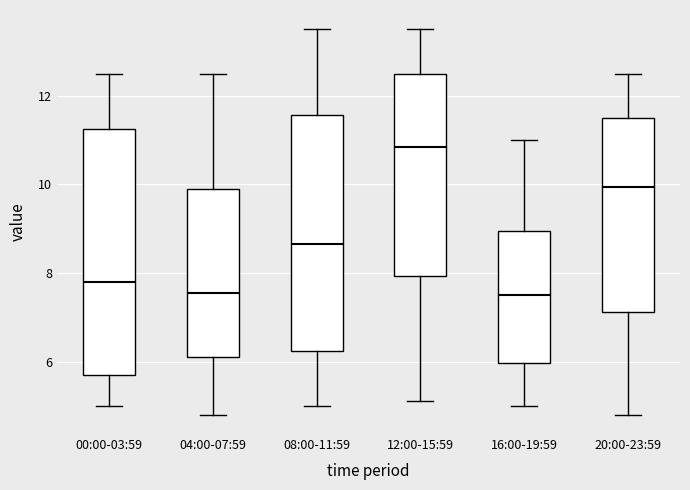

Reading left to right, read every box against the y-axis: the position of its median line, the range the box covers, and the ends of its whiskers. The values are not printed on the chart, so give them approximately, as read against the axis.

00:00-03:59: median 7.8, box 5.8 to 11.2, whiskers 5.0 to 12.6
04:00-07:59: median 7.6, box 6.2 to 10.0, whiskers 4.8 to 12.6
08:00-11:59: median 8.6, box 6.2 to 11.6, whiskers 5.0 to 13.6
12:00-15:59: median 10.8, box 8.0 to 12.6, whiskers 5.2 to 13.6
16:00-19:59: median 7.6, box 6.0 to 9.0, whiskers 5.0 to 11.0
20:00-23:59: median 10.0, box 7.2 to 11.6, whiskers 4.8 to 12.6